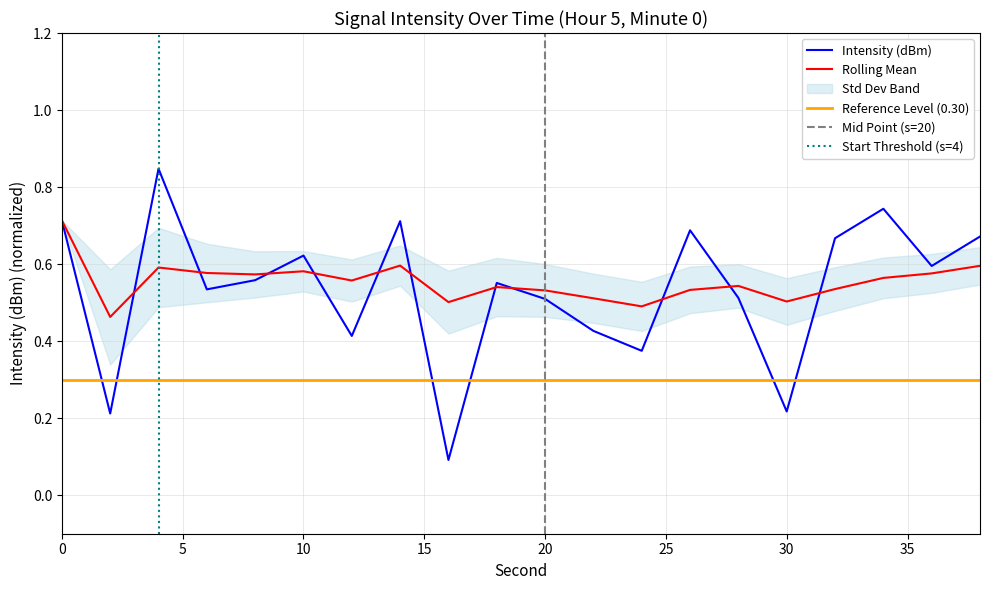

Which series ends up on top after the final intersection of Intensity (dBm) and Reference Level (0.30)?

Intensity (dBm)